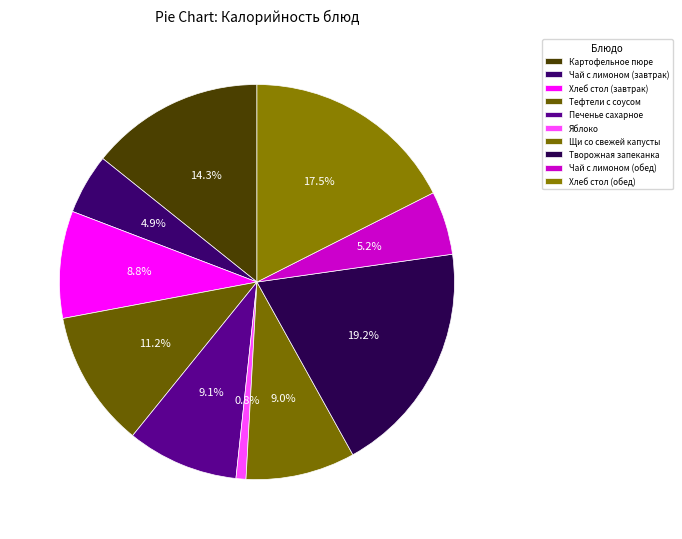

Combined, what portion of the pie is Творожная запеканка and Чай с лимоном (обед)?

24.4%